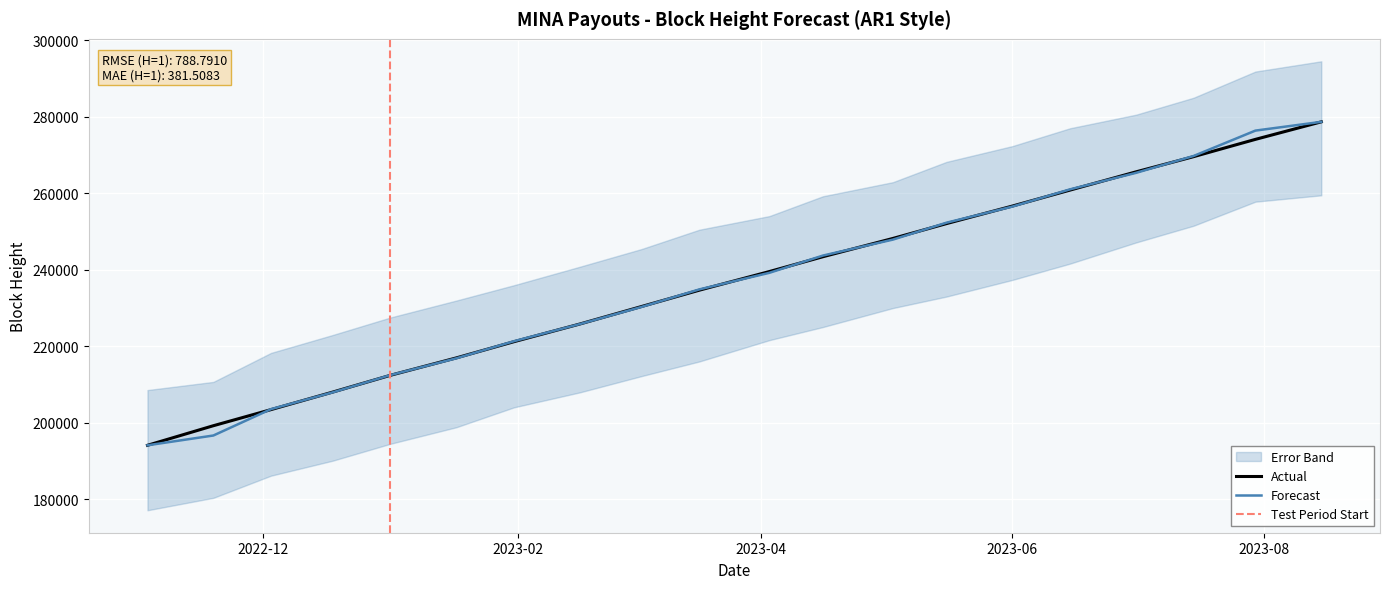

List the labels in order of value, smallest first.

2022-11-03, 2022-11-19, 2022-12-03, 2022-12-18, 2023-01-01, 2023-01-17, 2023-01-31, 2023-02-16, 2023-03-03, 2023-03-17, 2023-04-03, 2023-04-16, 2023-05-03, 2023-05-16, 2023-06-01, 2023-06-15, 2023-07-01, 2023-07-15, 2023-07-30, 2023-08-15